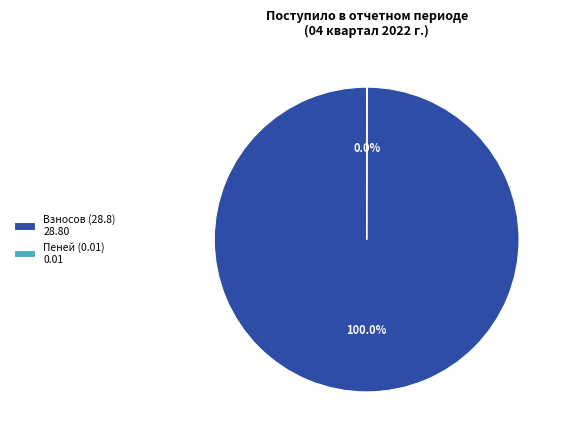

Which category has the biggest portion of the pie?

Взносов (28.8) 28.80